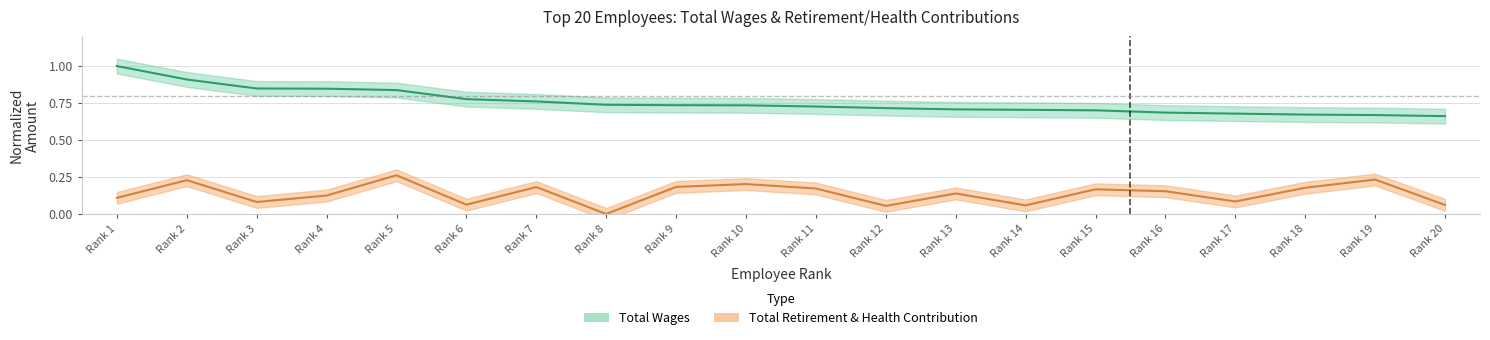

Rank the series at Rank 14 from highest to lowest value.

Total Wages, Total Retirement & Health Contribution